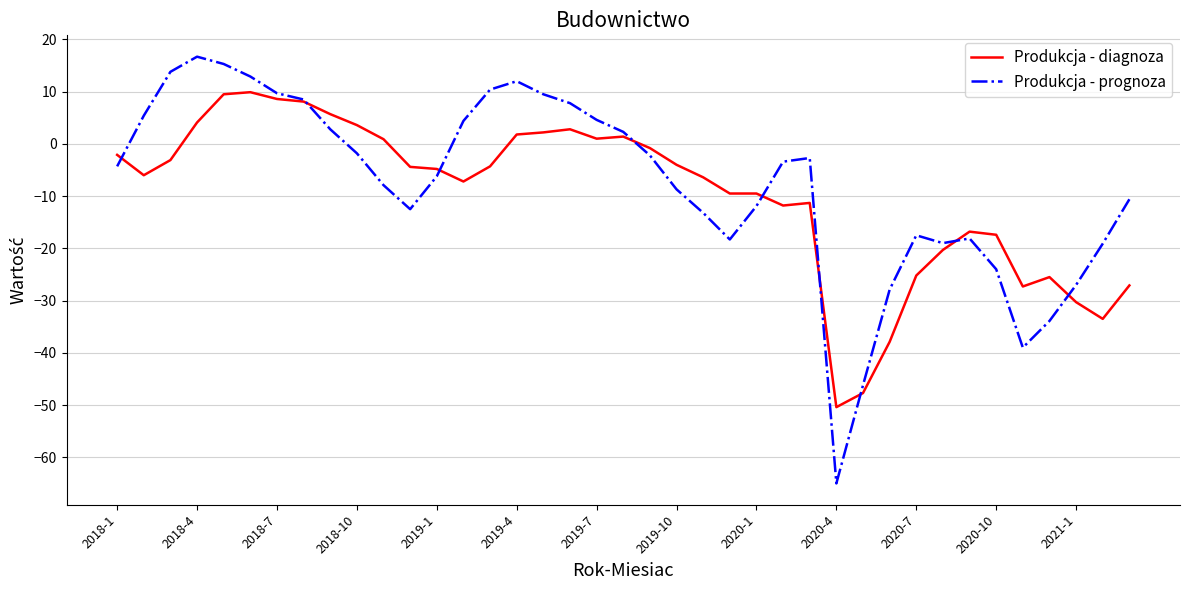

How many lines are shown in the chart?

2